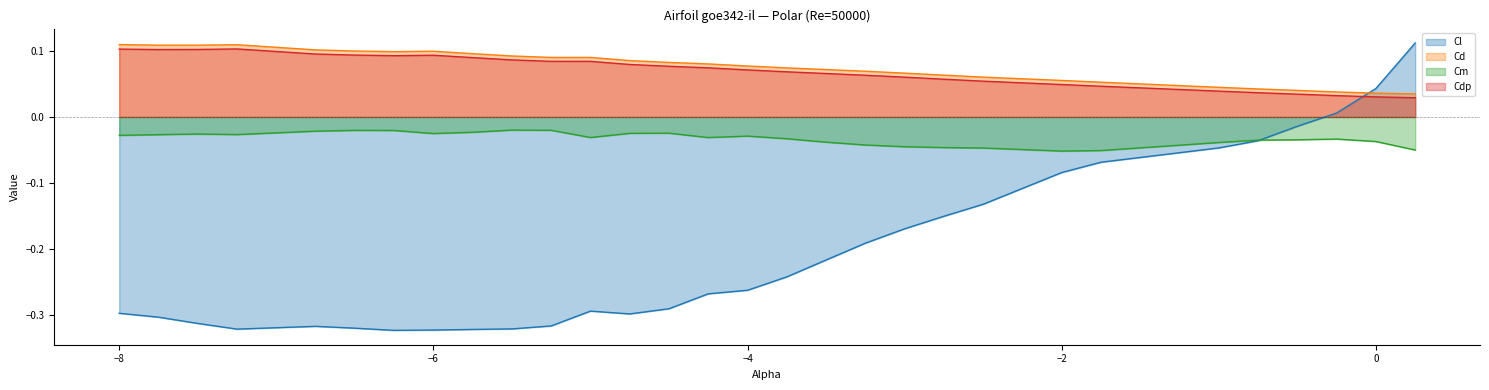

True or false: Cl and Cd intersect in this chart.

True